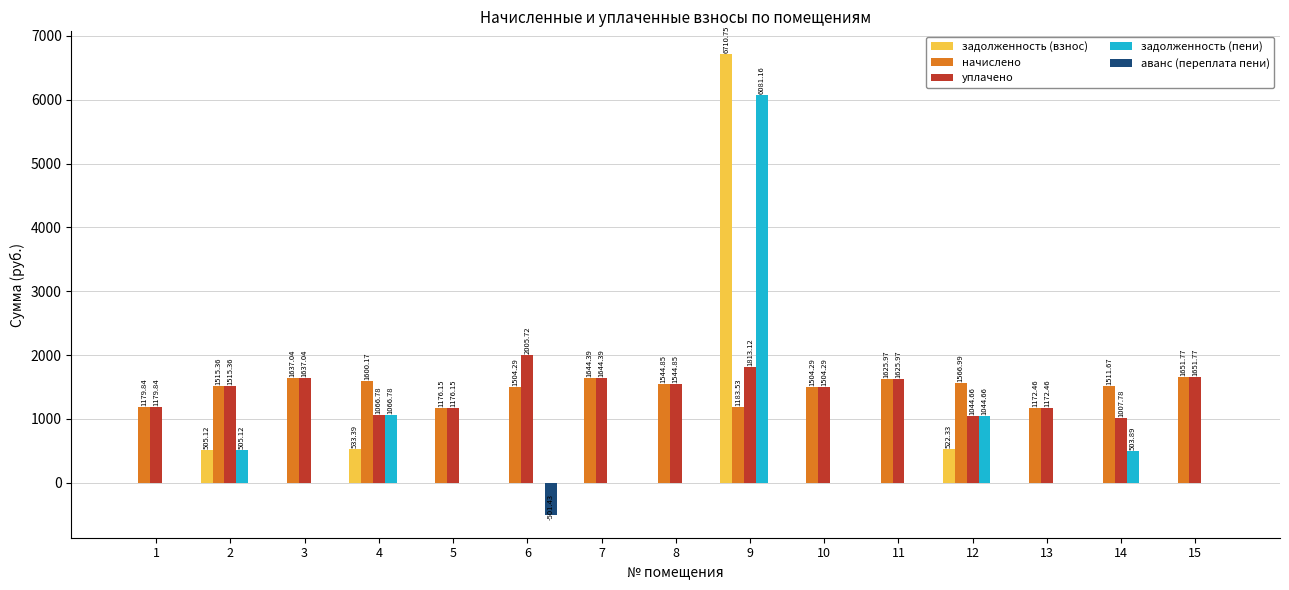

How many values in the начислено series exceed 1515?

8